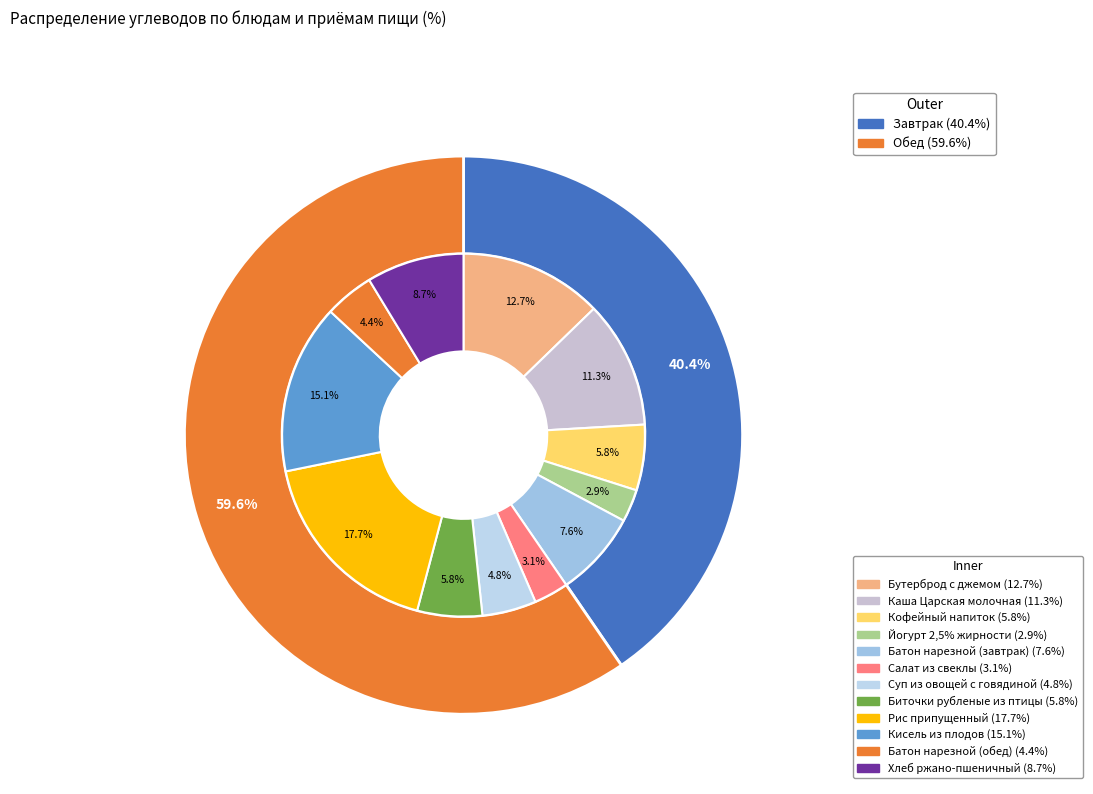

Rank the categories by value from lowest to highest.

Йогурт 2,5% жирности, Салат из свеклы, Батон нарезной (обед), Суп из овощей с говядиной, Биточки рубленые из птицы, Кофейный напиток, Батон нарезной (завтрак), Хлеб ржано-пшеничный, Каша Царская молочная, Бутерброд с джемом, Кисель из плодов, Рис припущенный